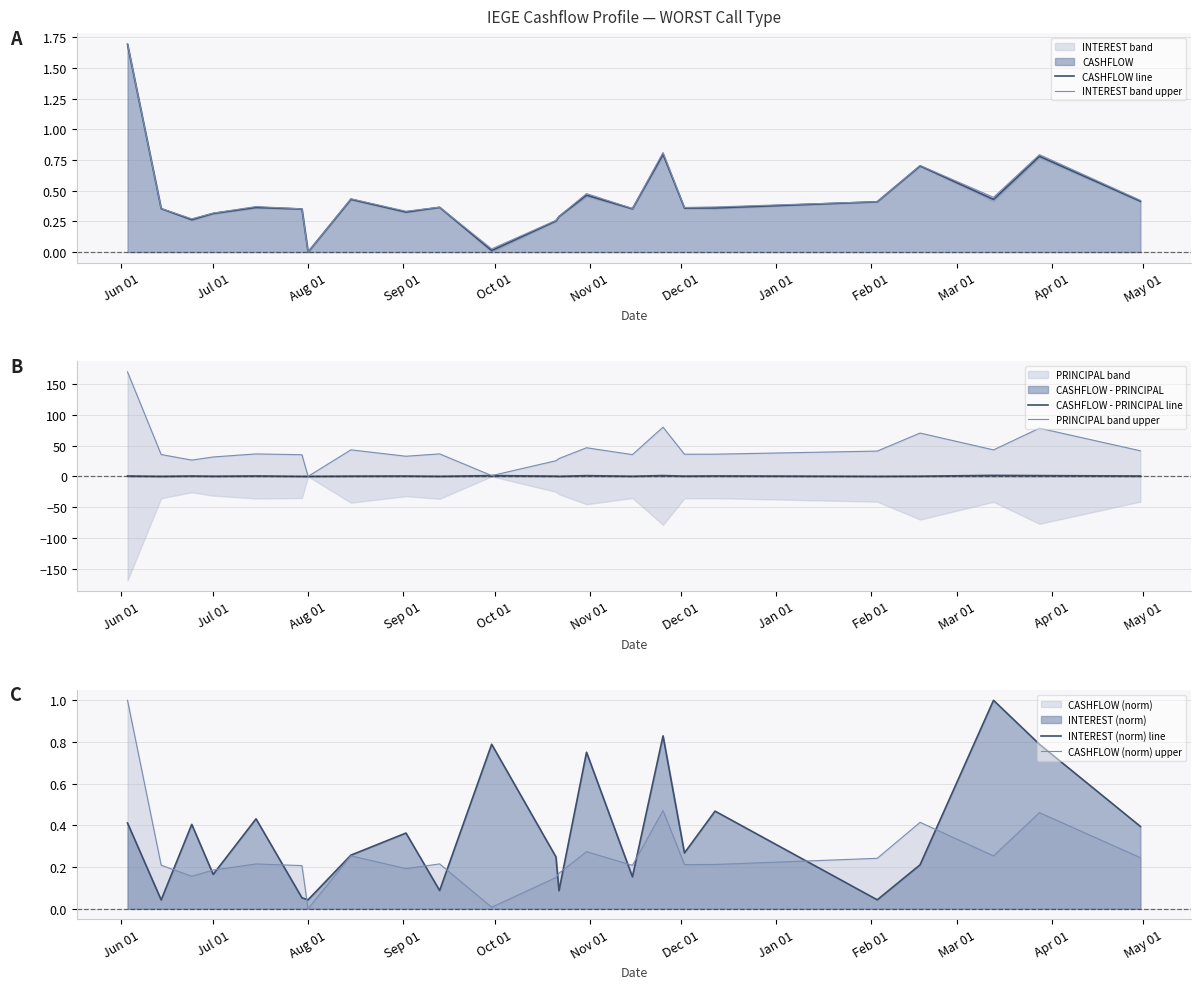

What is the highest value of the CASHFLOW line series?

1.7